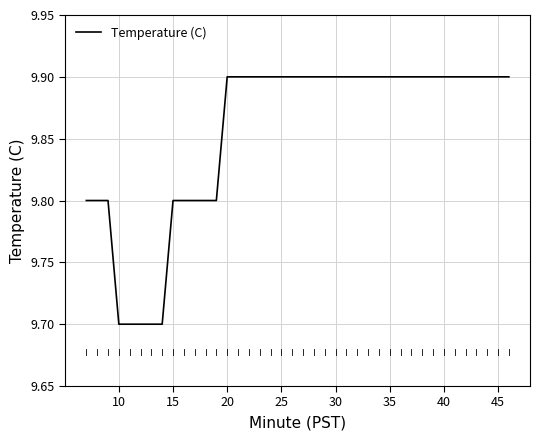

What is the maximum value shown in the chart?

9.9